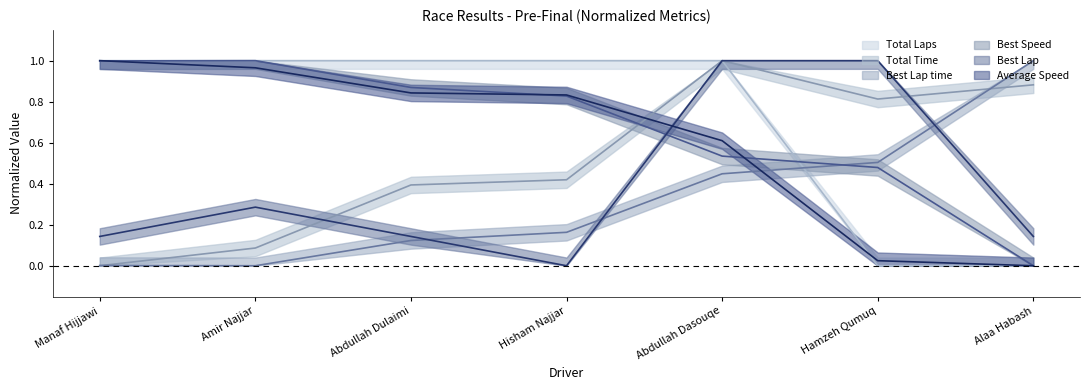

Is it true that Best Lap equals 0.3 at Amir Najjar?

True